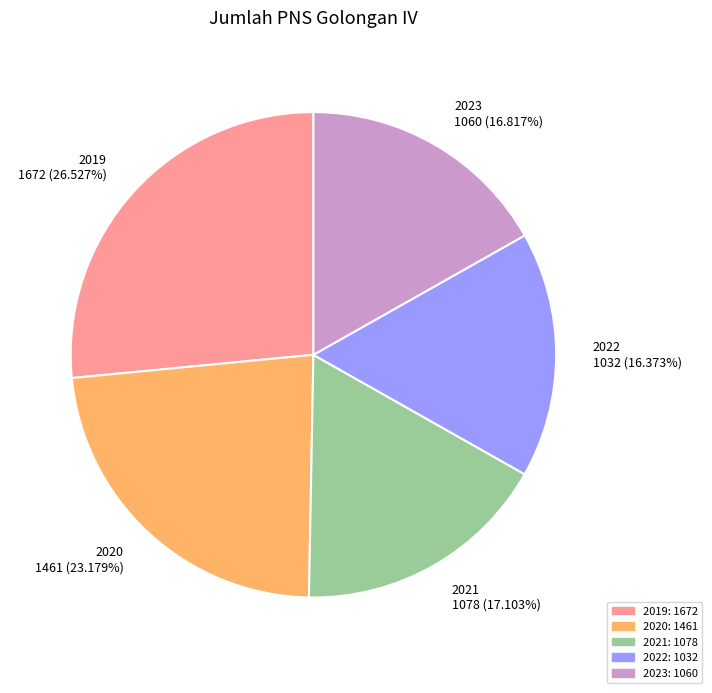

Is there a majority slice in this chart?

No